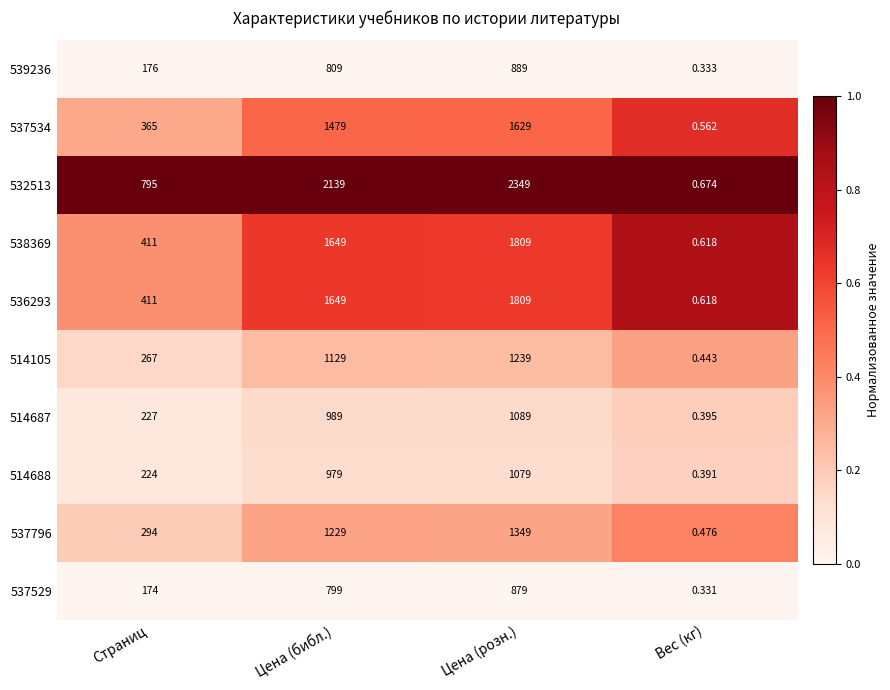

Which series has the largest total across all categories?

532513